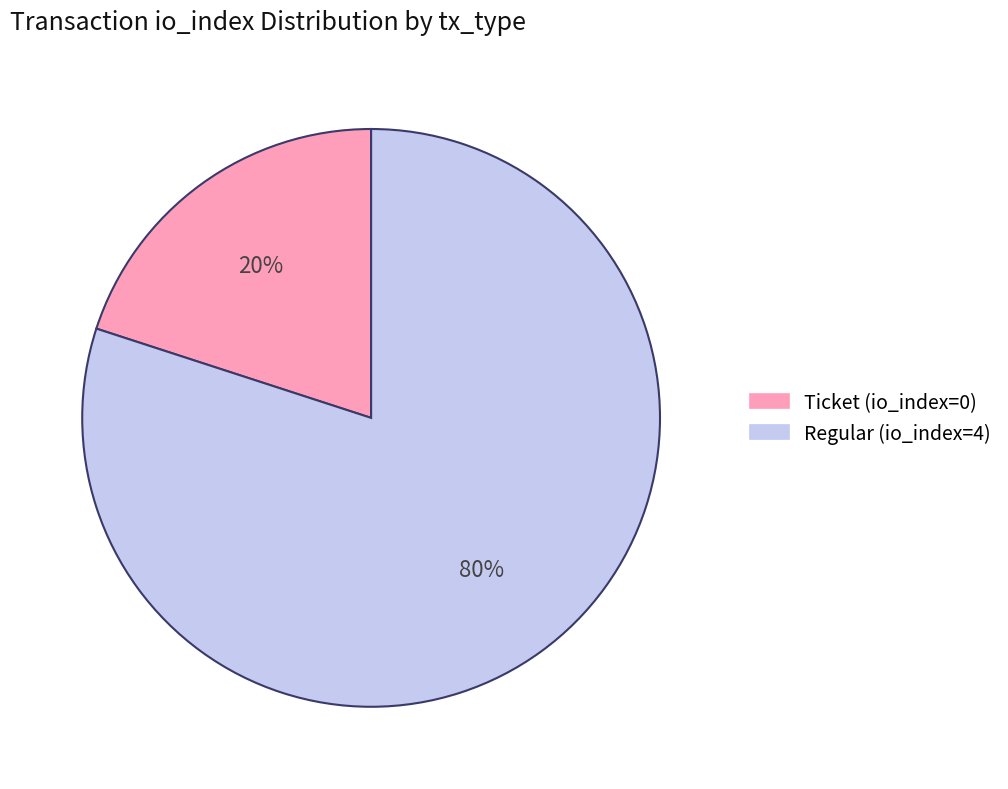

To the nearest percent, what percentage of the pie is Regular (io_index=4)?

80%